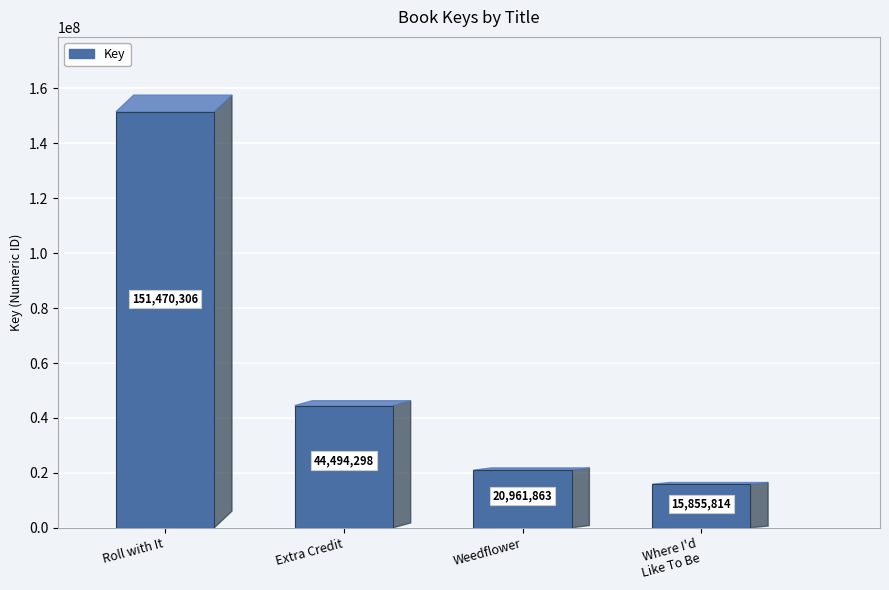

Which has a higher value, Roll with It or Extra Credit?

Roll with It